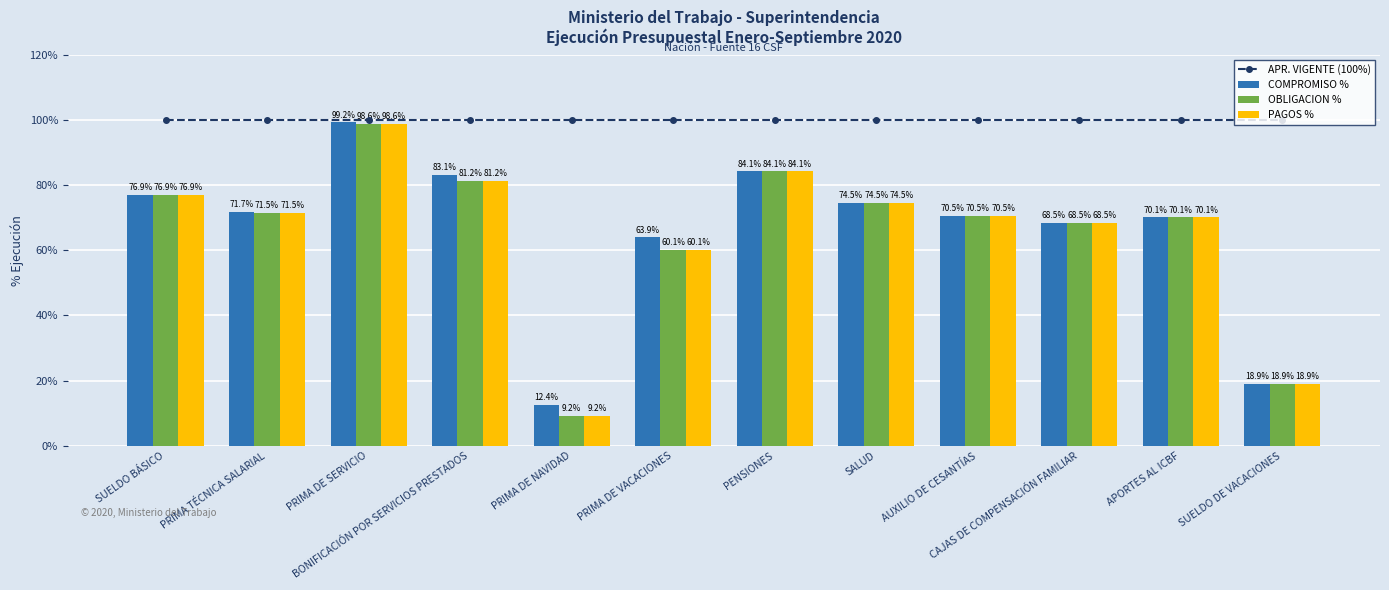

The value of APR. VIGENTE (100%) at PRIMA DE SERVICIO is 32.2. True or false?

False